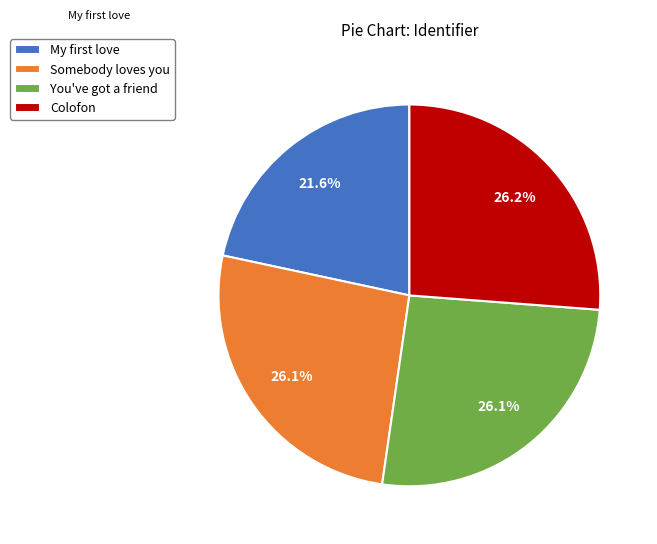

Is there any slice that represents more than half of the pie?

No